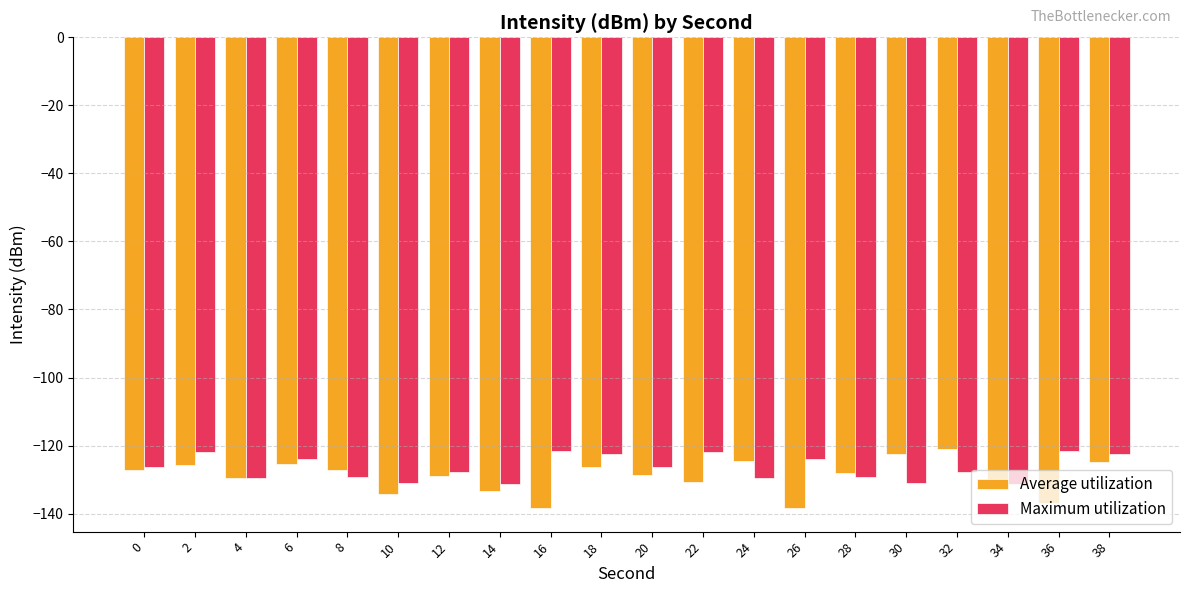

What is the maximum value shown in the chart?

-120.9